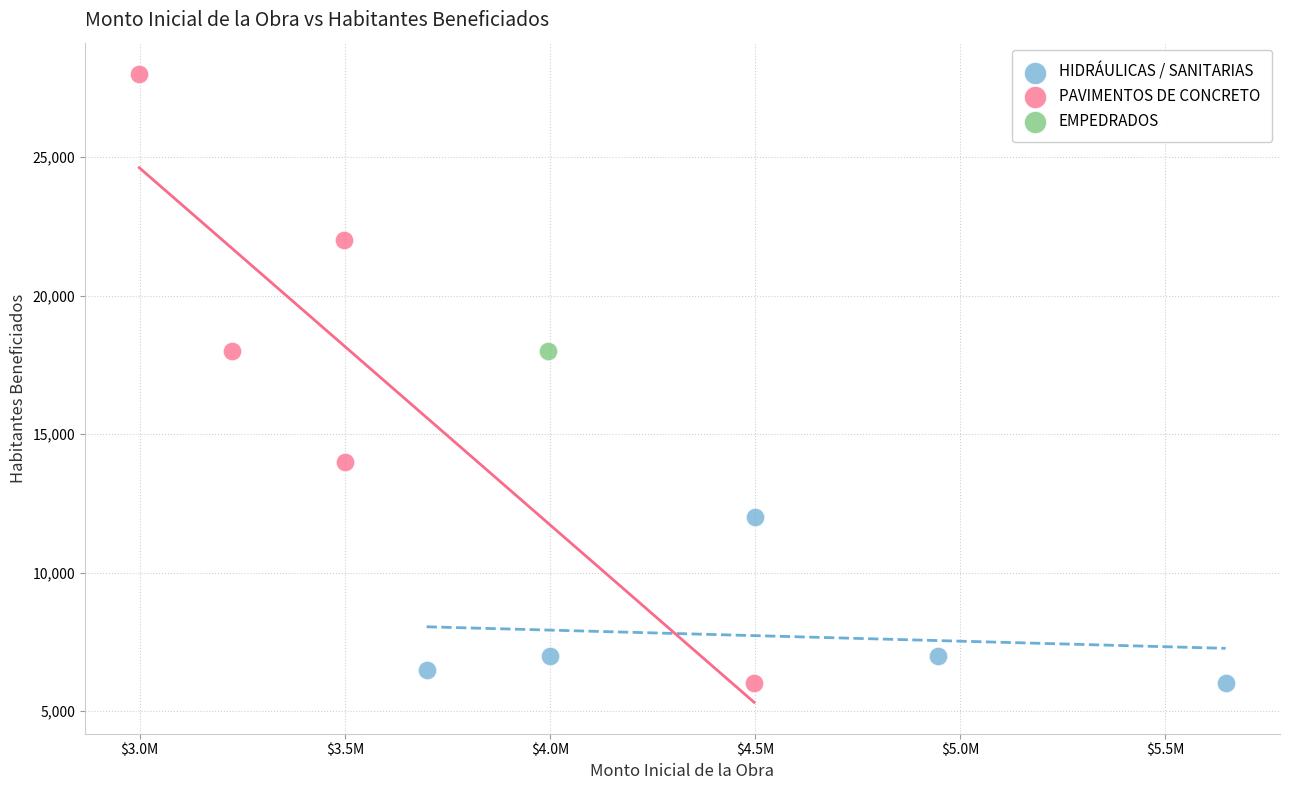

What are all the series names shown in the legend?

HIDRÁULICAS / SANITARIAS, PAVIMENTOS DE CONCRETO, EMPEDRADOS